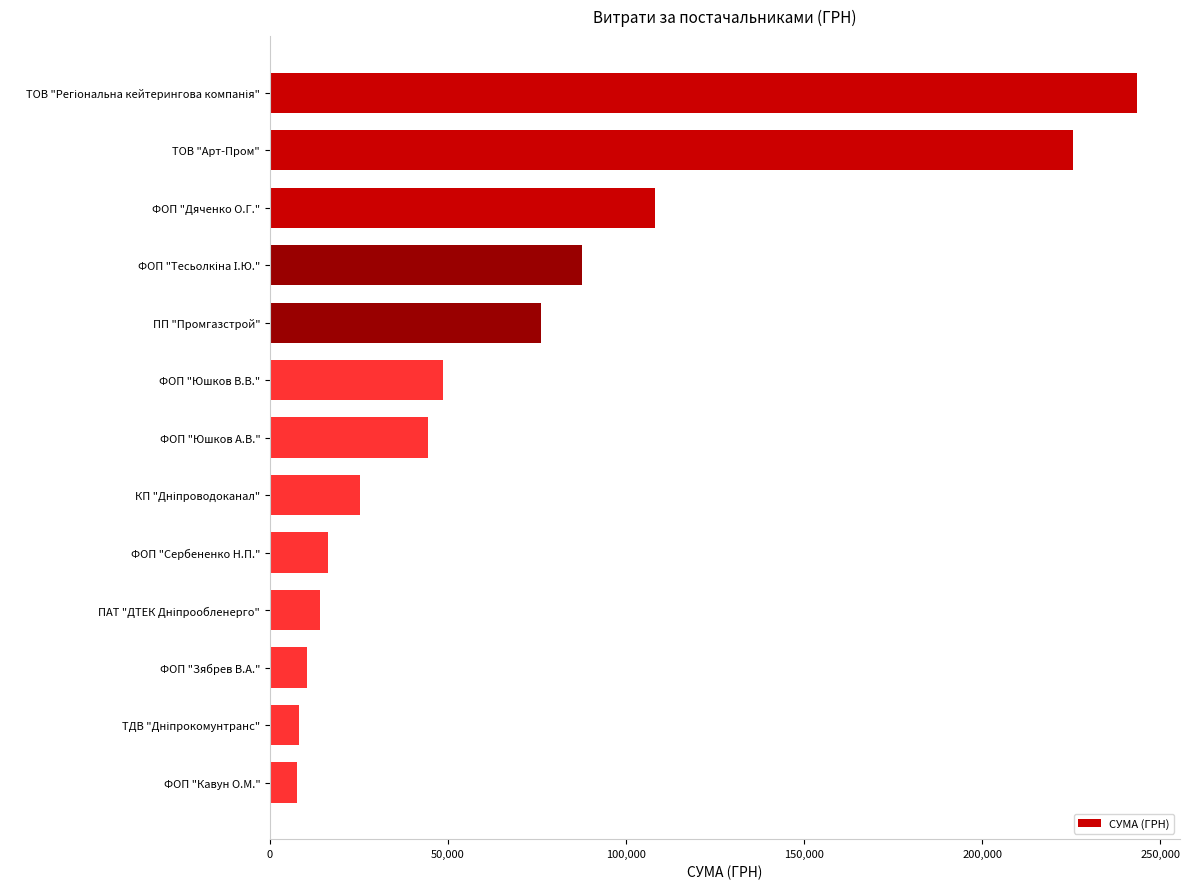

Is it true that the value at ФОП "Юшков В.В." is 83041.8?

False